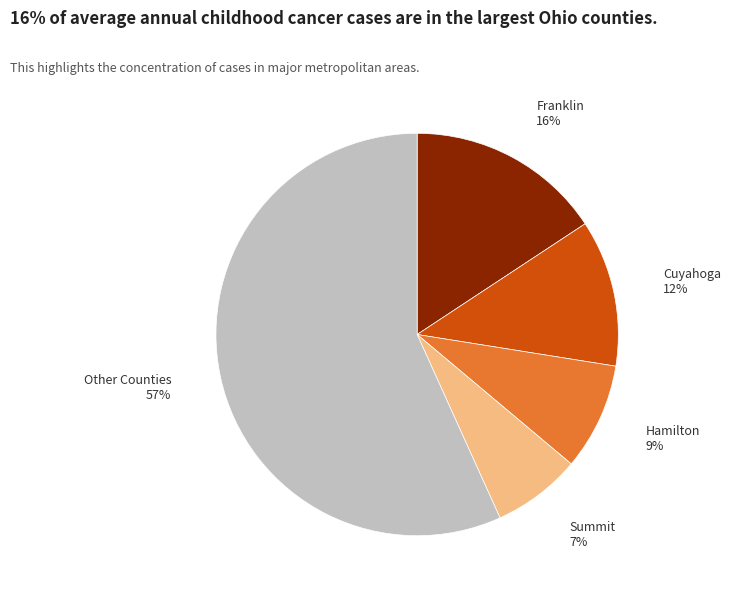

Count the number of slices in the pie.

5